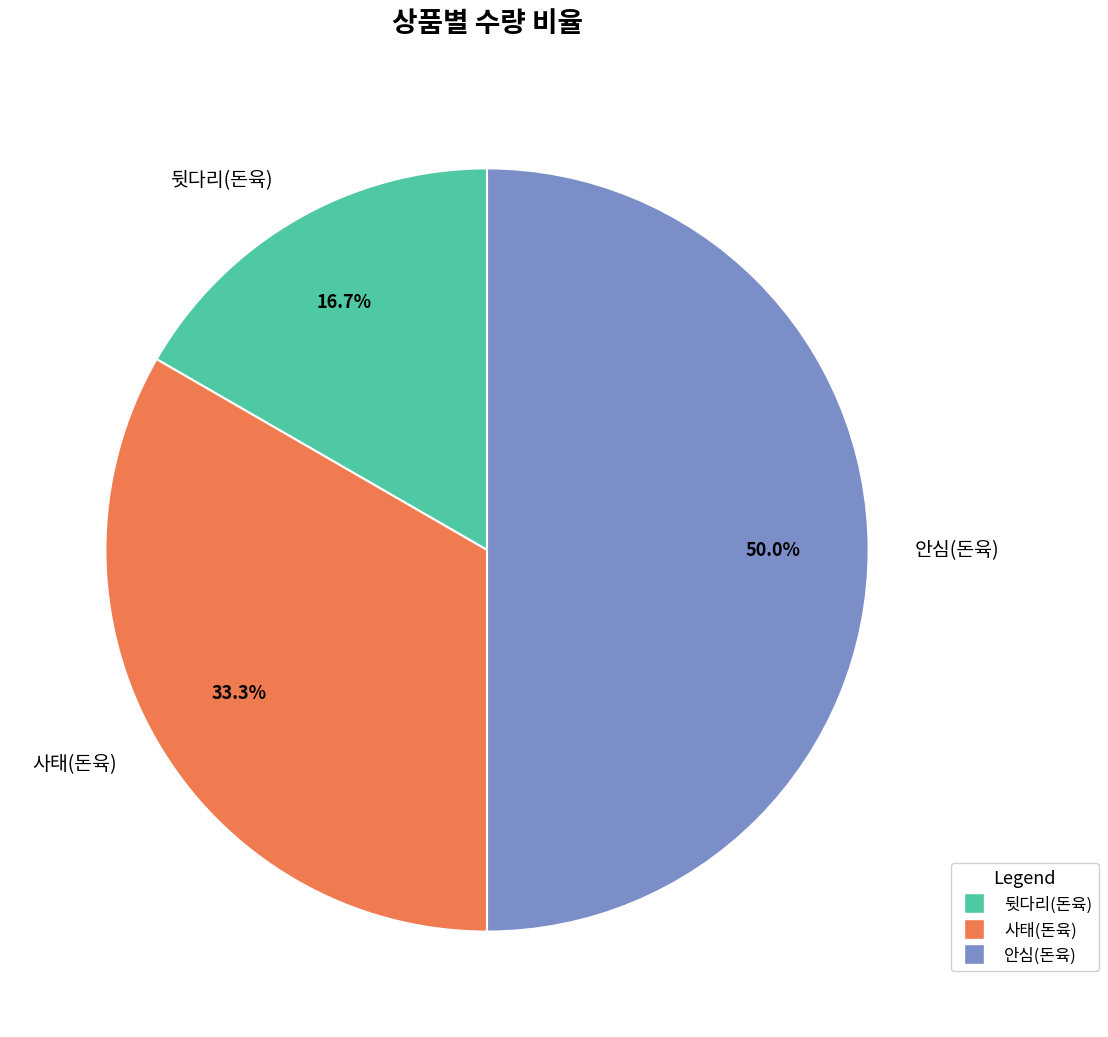

Does 사태(돈육) represent more than half of the total?

No